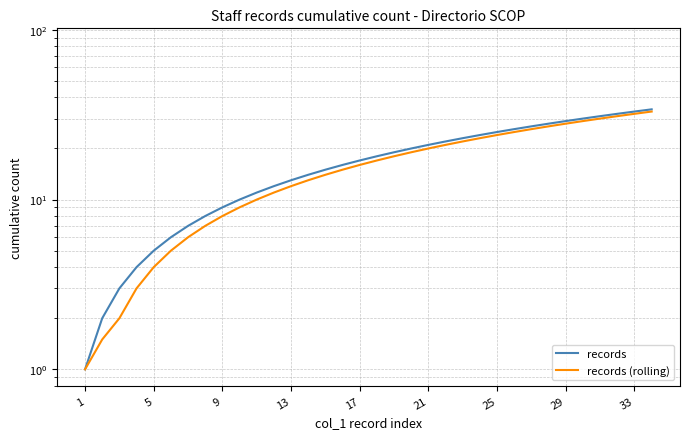

At how many categories does at least one series exceed 5?

29